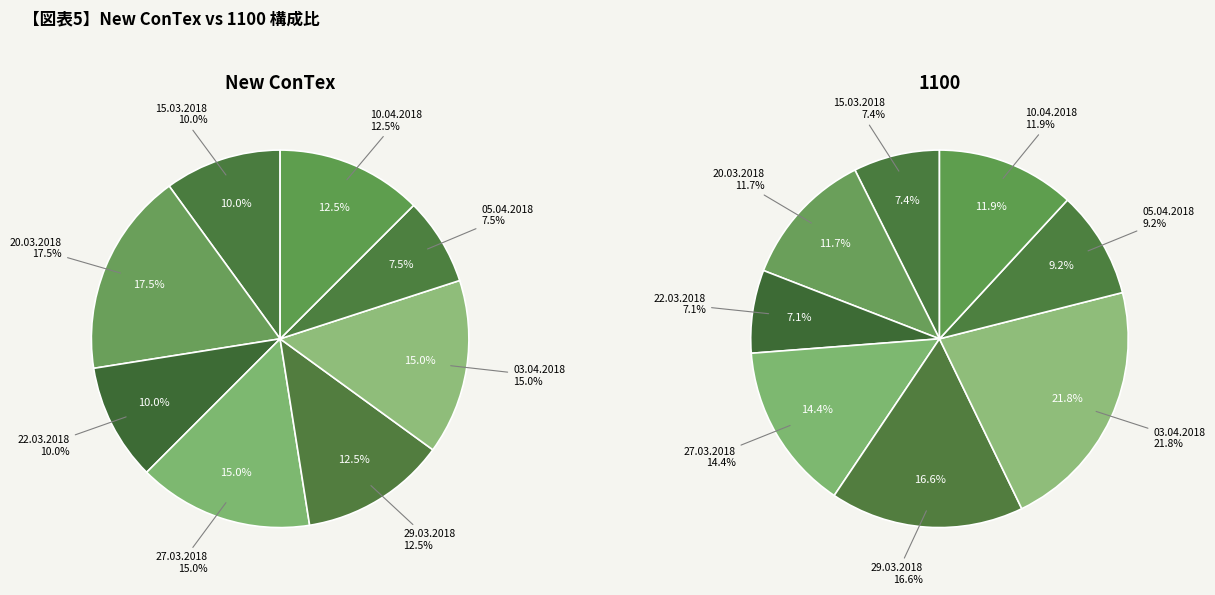

Which category has the smallest portion of the pie?

05.04.2018